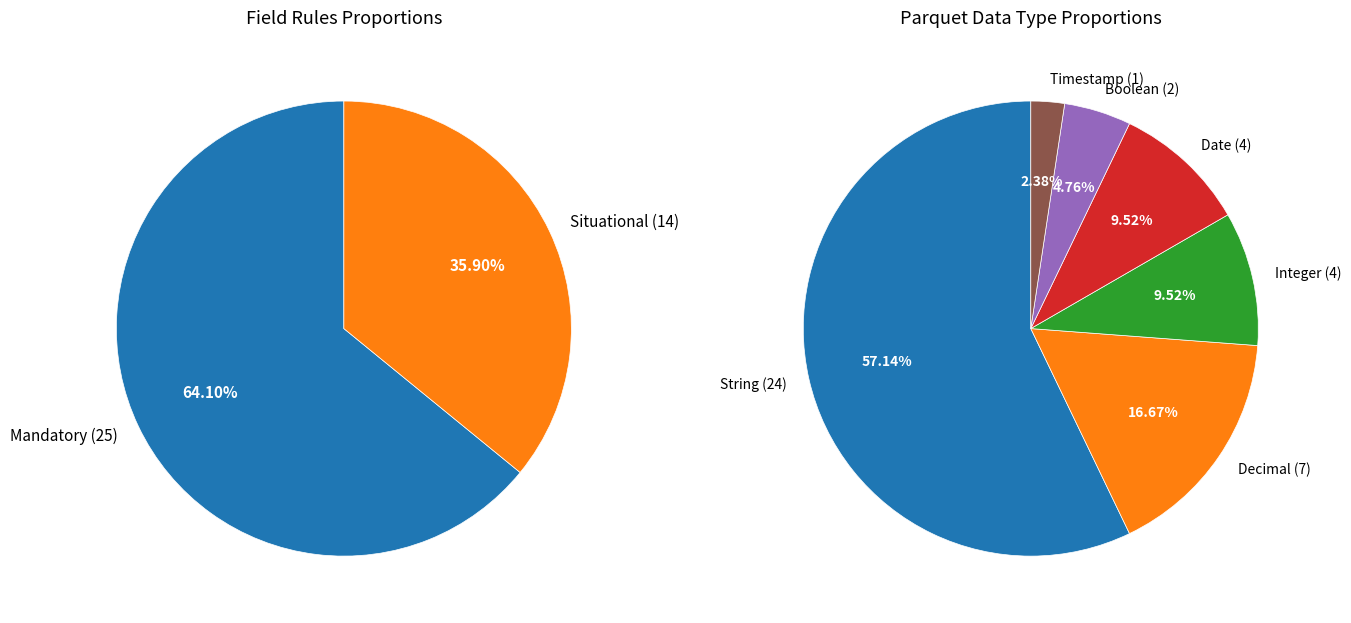

To the nearest percent, what portion does Situational represent?

36%